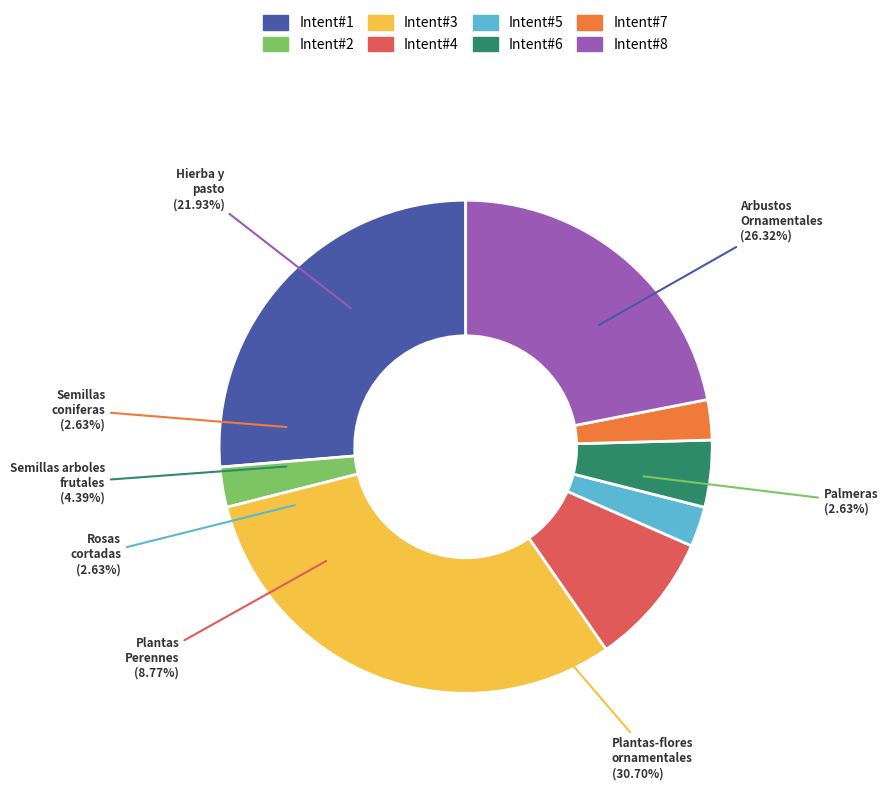

To the nearest percent, what portion does Palmeras represent?

3%